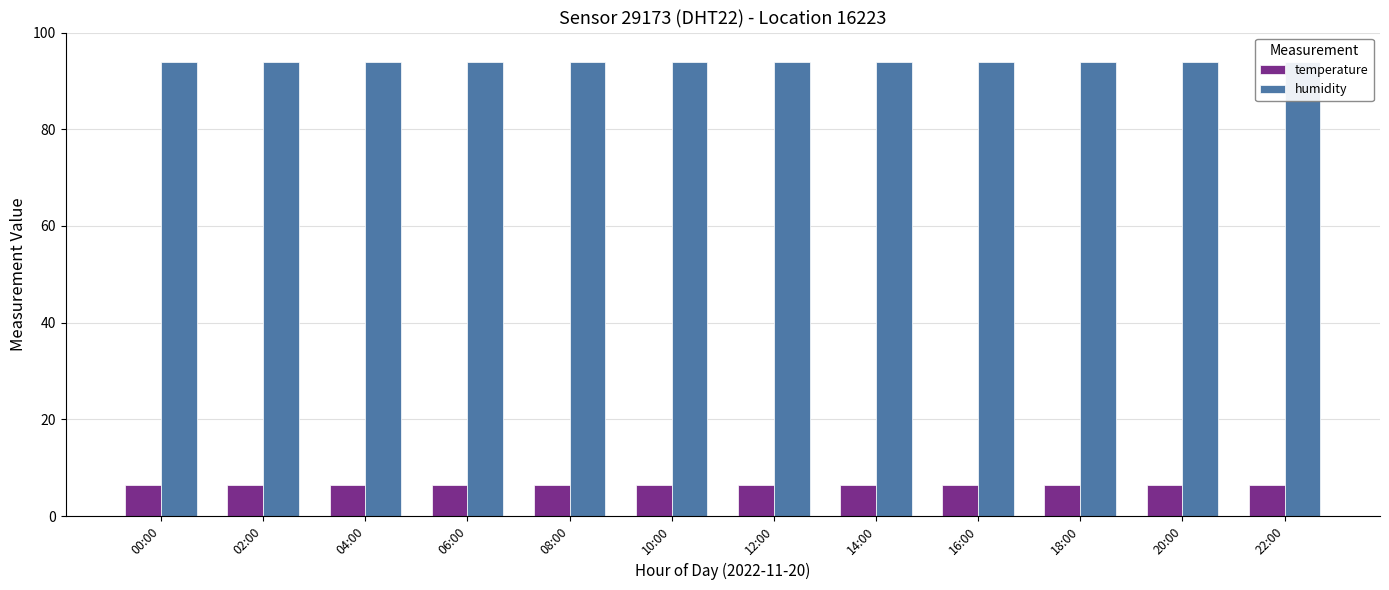

How many bars are there in each group?

2